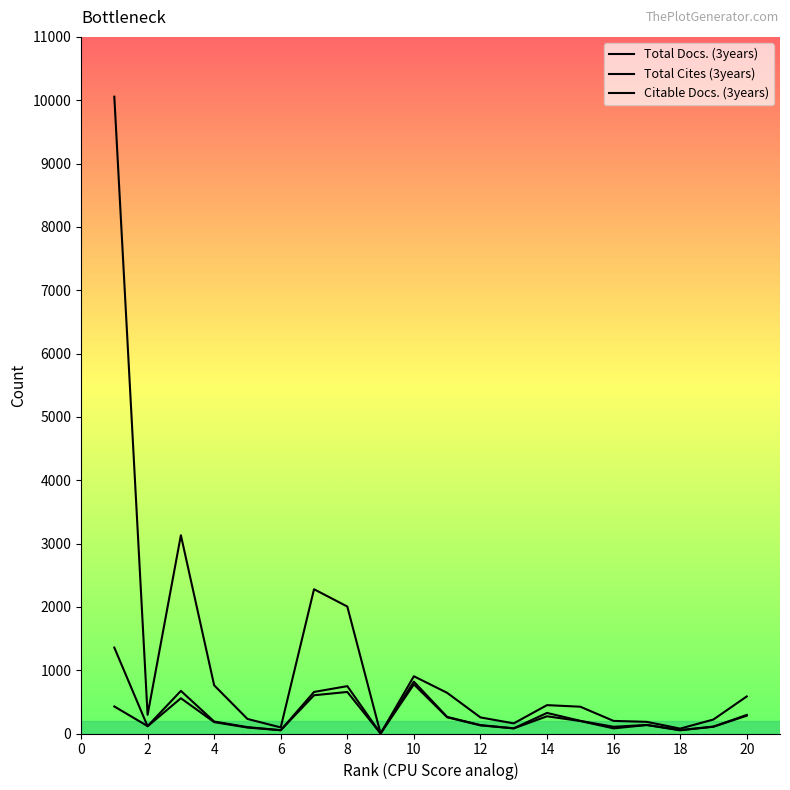

True or false: Total Cites (3years) and Total Docs. (3years) cross at least once.

False